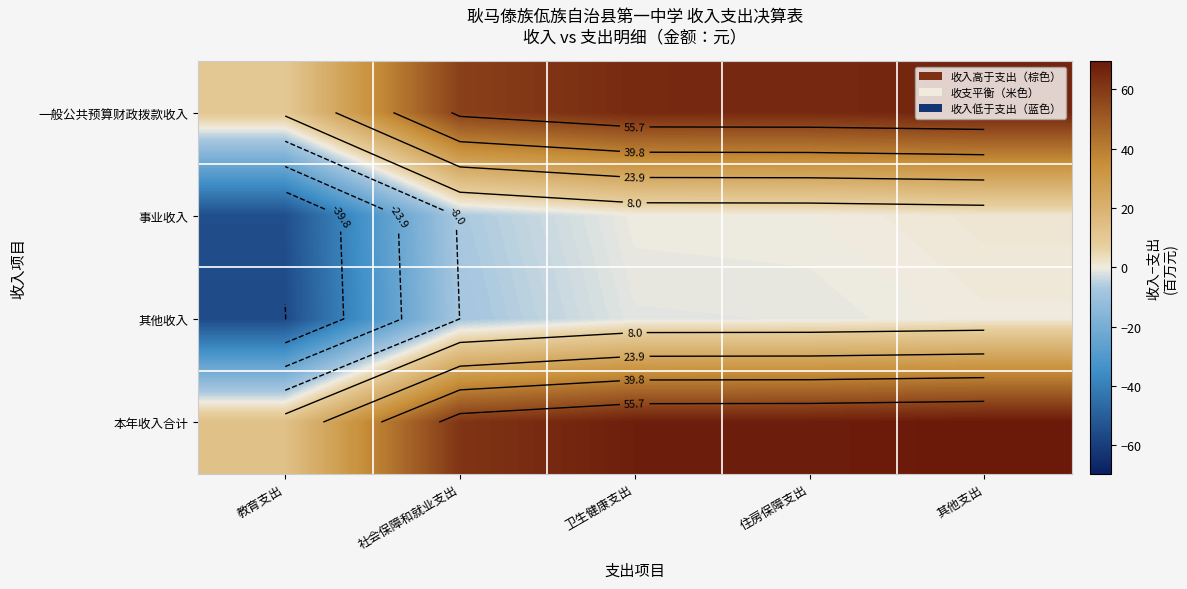

What is the difference between the highest and lowest values at 卫生健康支出?

69.2